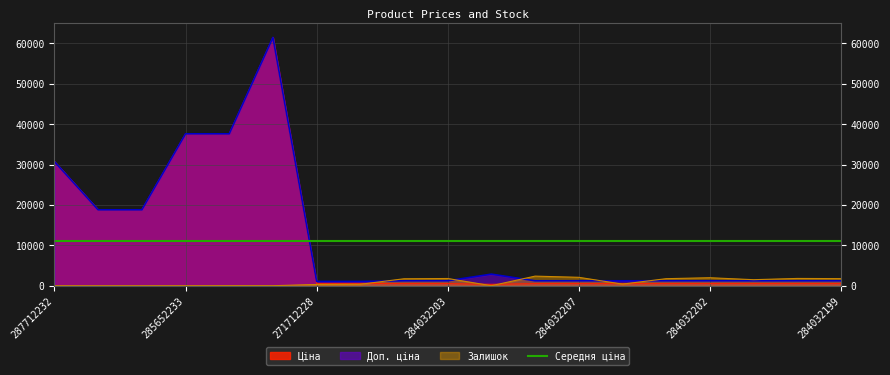

What is the spread (max minus min) of values at 284032200?

1277.0